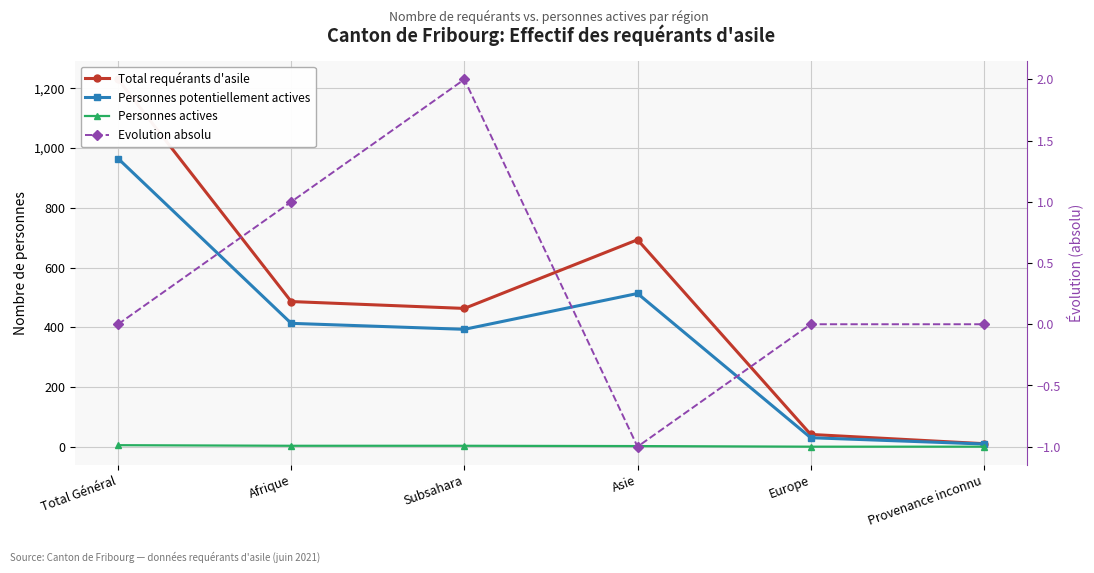

Where is the first local minimum for Total requérants d'asile?

Subsahara